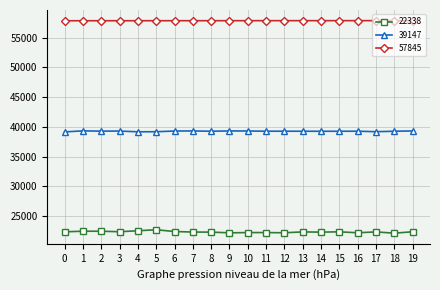

The value of 57845 at 3 is 27274. True or false?

False